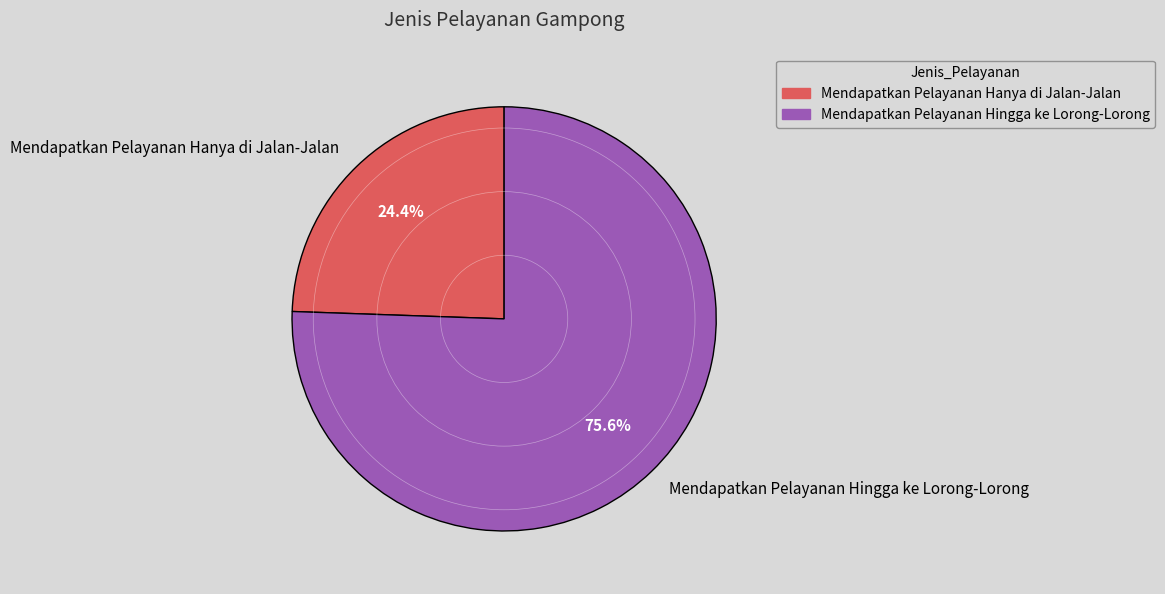

The Mendapatkan Pelayanan Hanya di Jalan-Jalan slice represents 15% of the pie. True or false?

False